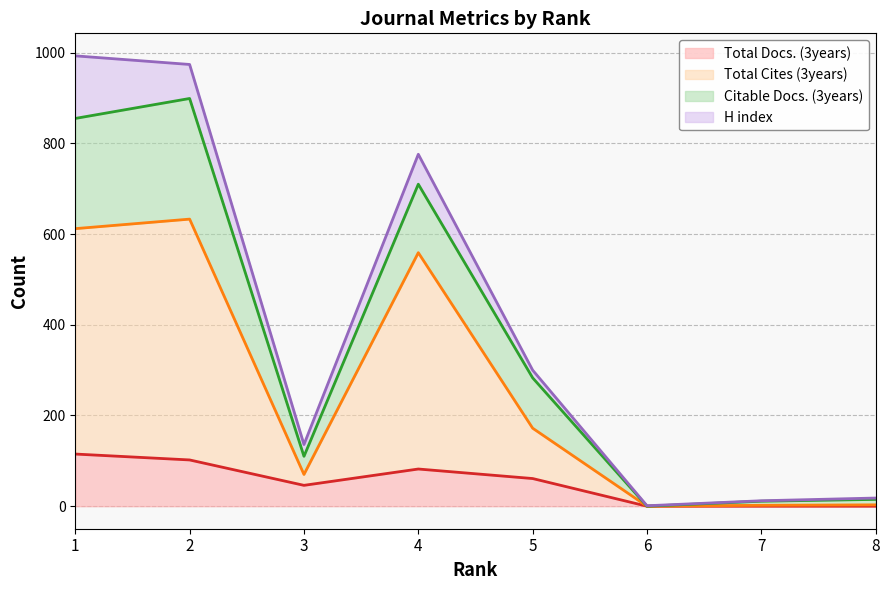

How many data points does each series have?

8